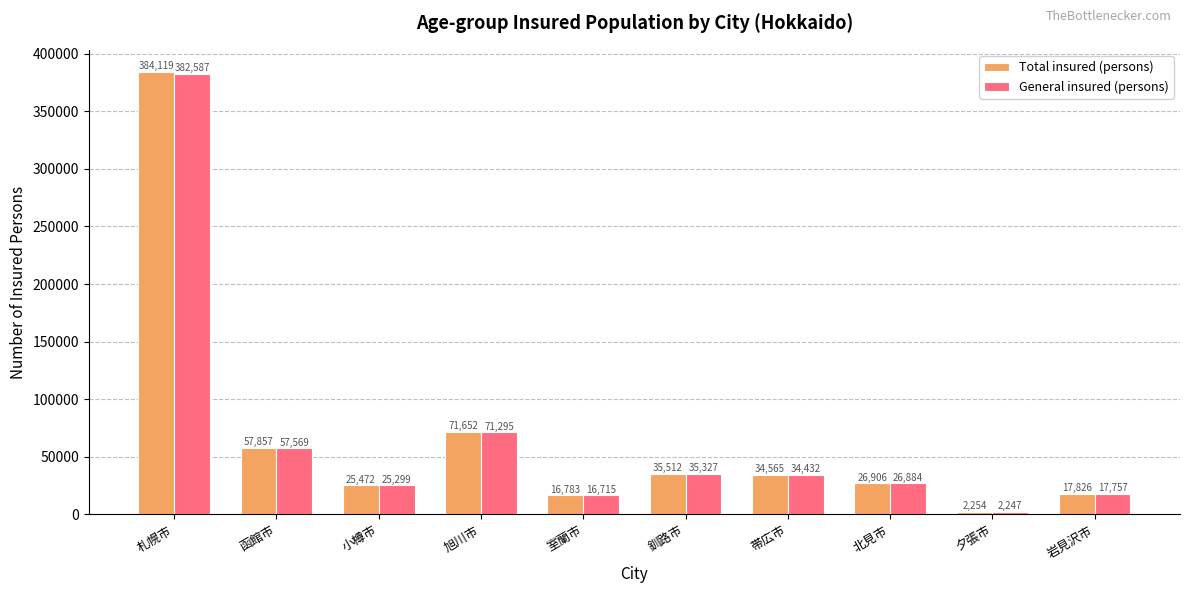

Does the chart contain stacked bars?

No